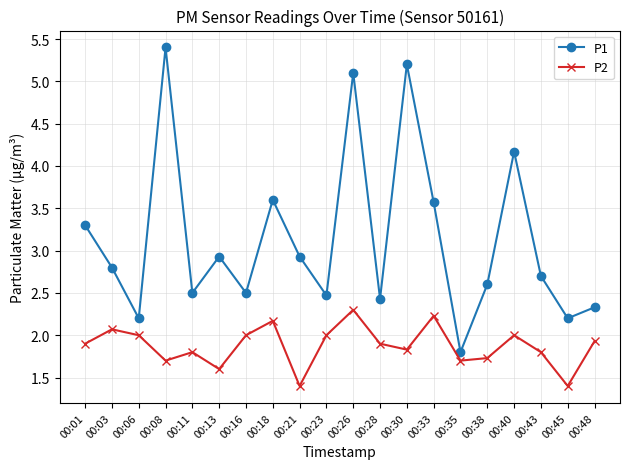

Does the chart display data point markers on the line(s)?

Yes